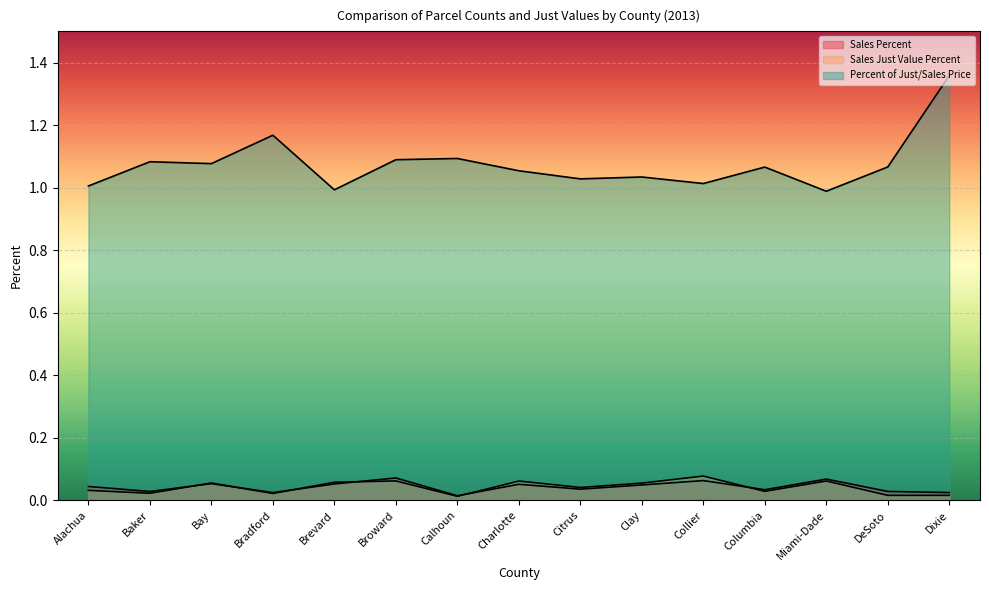

List the series in order of their peak value, highest first.

Percent of Just/Sales Price, Sales Just Value Percent, Sales Percent